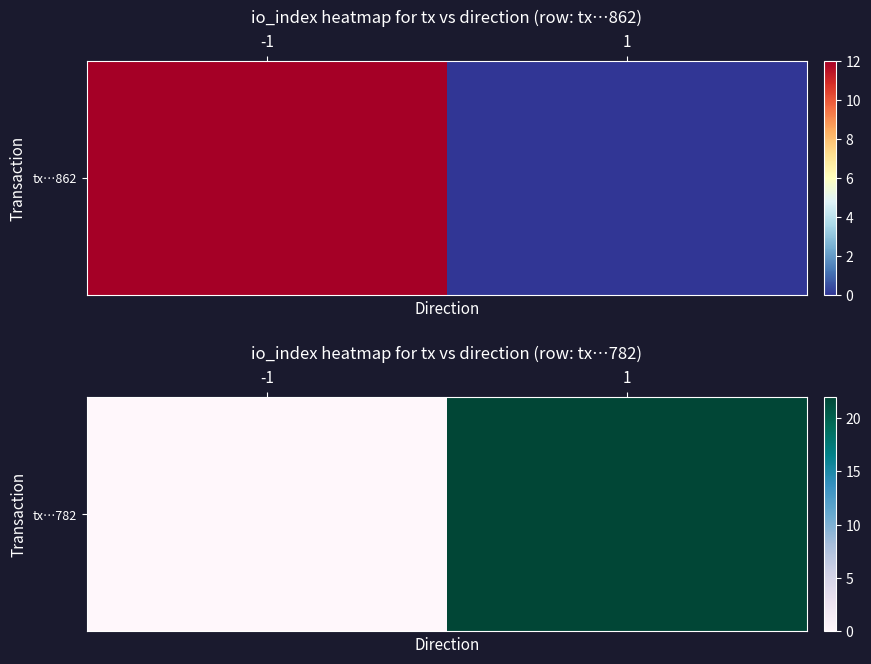

What is the sum of all values?

22